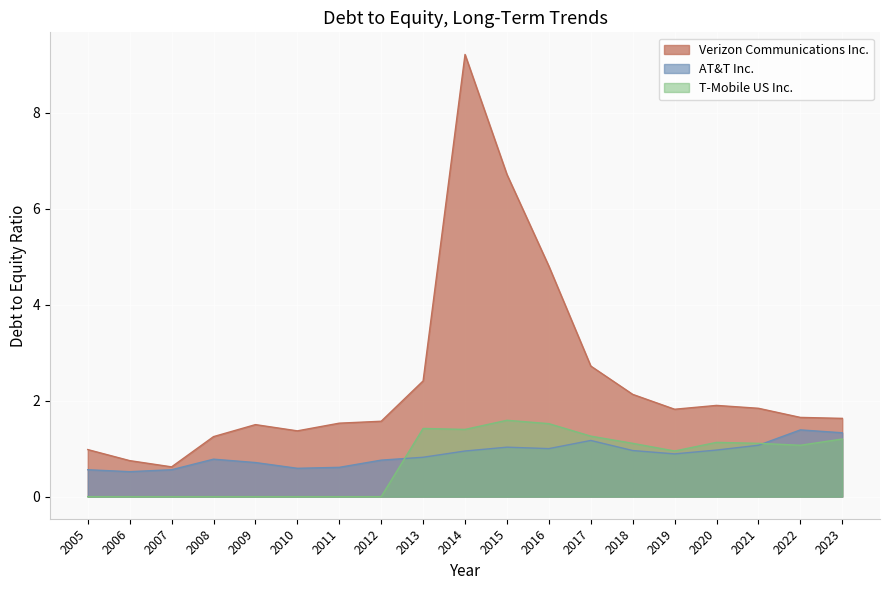

What is the difference between the maximum and minimum values in the AT&T Inc. series?

0.9